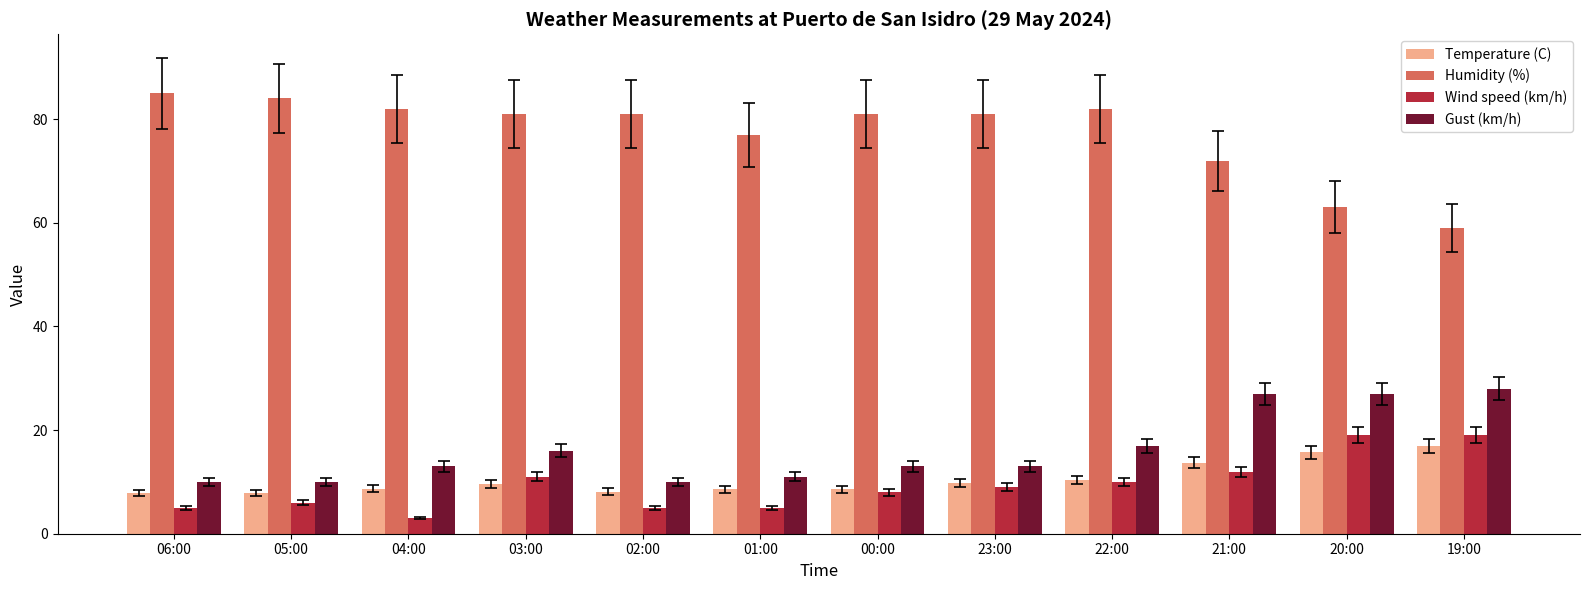

What is the difference between the maximum and minimum values in the Humidity (%) series?

26.0